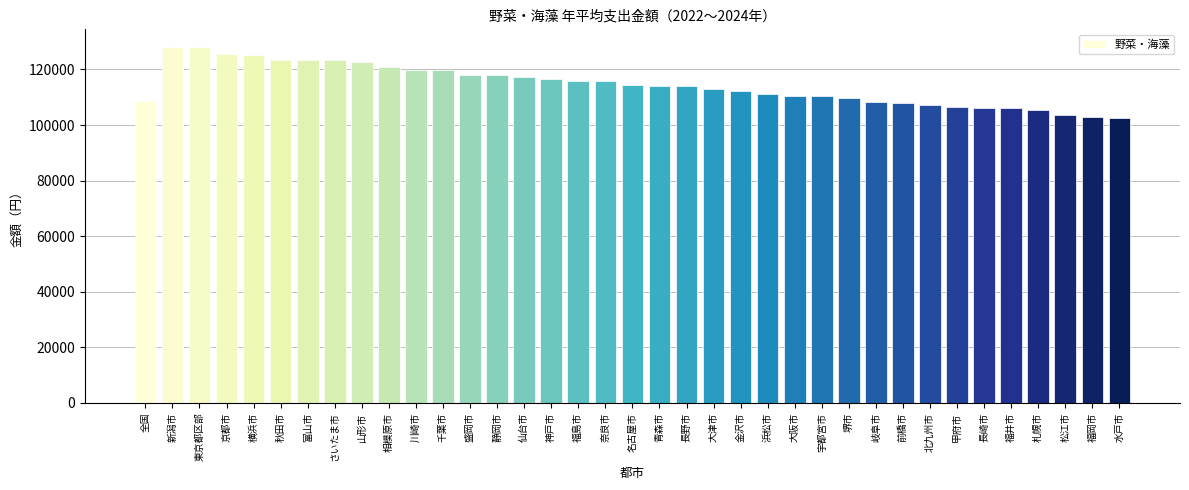

What is the difference between the maximum and minimum values?

25551